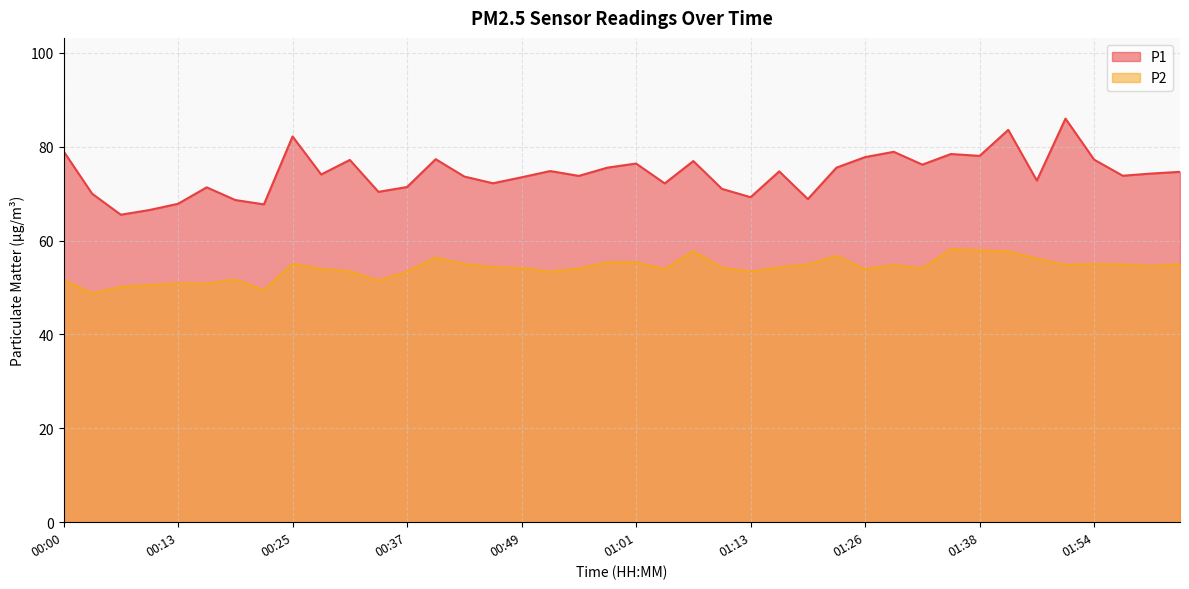

Reading right to left, what are all the values shown in this chart?

P1: 74.6	74.3	73.8	77.2	86.0	72.8	83.6	78.0	78.4	76.2	78.9	77.8	75.5	68.8	74.7	69.2	71.0	76.9	72.2	76.4	75.5	73.8	74.8	73.5	72.2	73.6	77.3	71.4	70.4	77.2	74.1	82.2	67.7	68.6	71.3	67.8	66.5	65.5	70.0	79.0
P2: 55.0	54.6	54.9	55.0	54.8	56.2	57.7	57.9	58.2	54.1	54.8	53.9	56.7	54.9	54.3	53.4	54.2	57.8	53.9	55.4	55.4	54.0	53.4	54.1	54.4	55.0	56.4	53.4	51.5	53.4	53.9	55.1	49.5	51.7	50.8	50.9	50.5	50.1	48.8	51.6